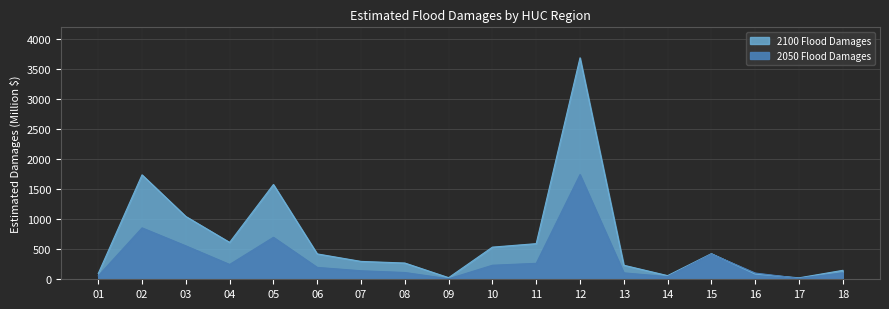

What is the greatest value displayed?

3692